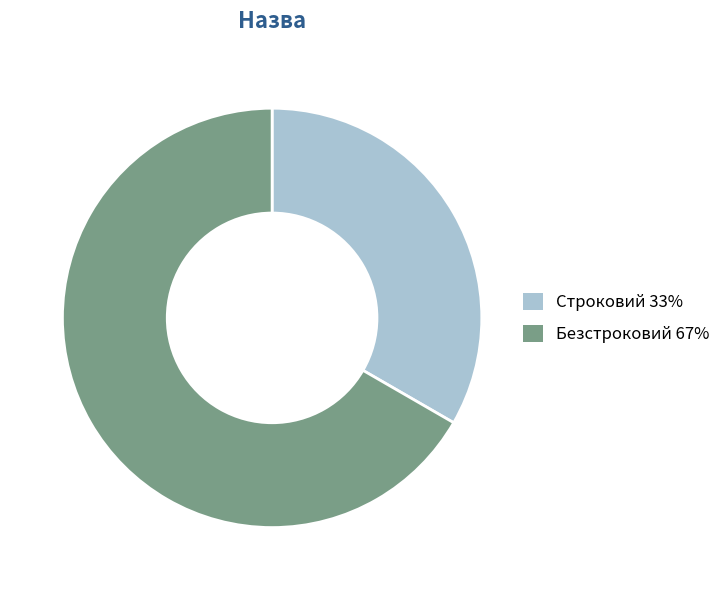

Which has a higher value, Безстроковий or Строковий?

Безстроковий